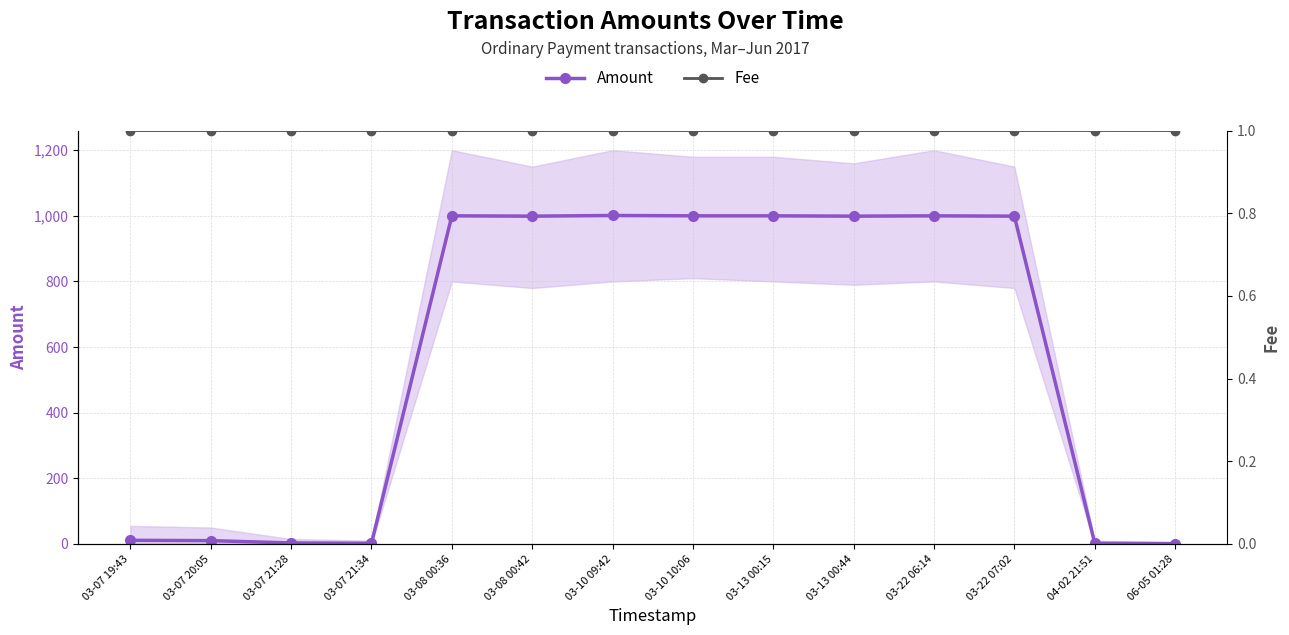

At which category does the chart reach its peak across all series?

03-10 09:42